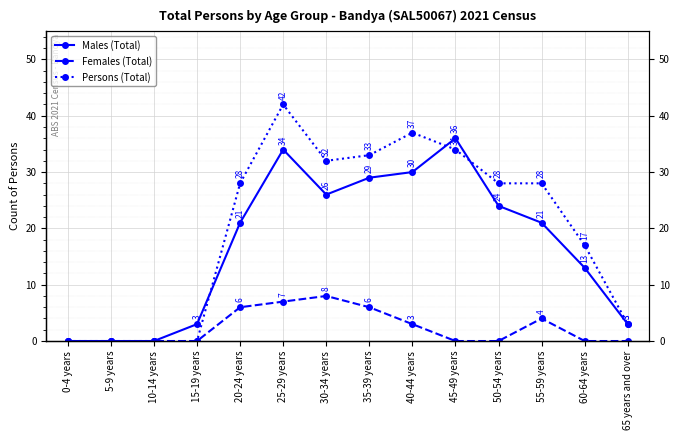

Where is Persons (Total) nearest to the value 21?

60-64 years